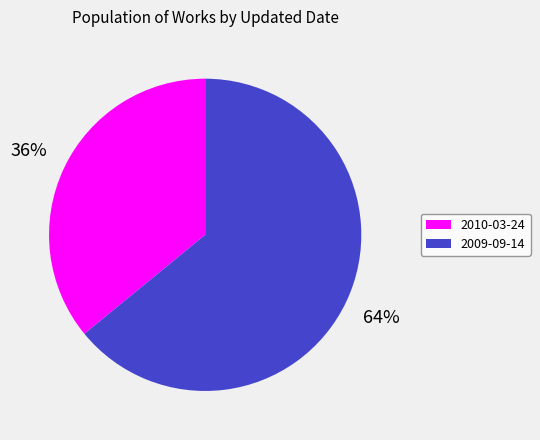

To the nearest percent, what is the difference between the 2009-09-14 and 2010-03-24 slice percentages?

28%